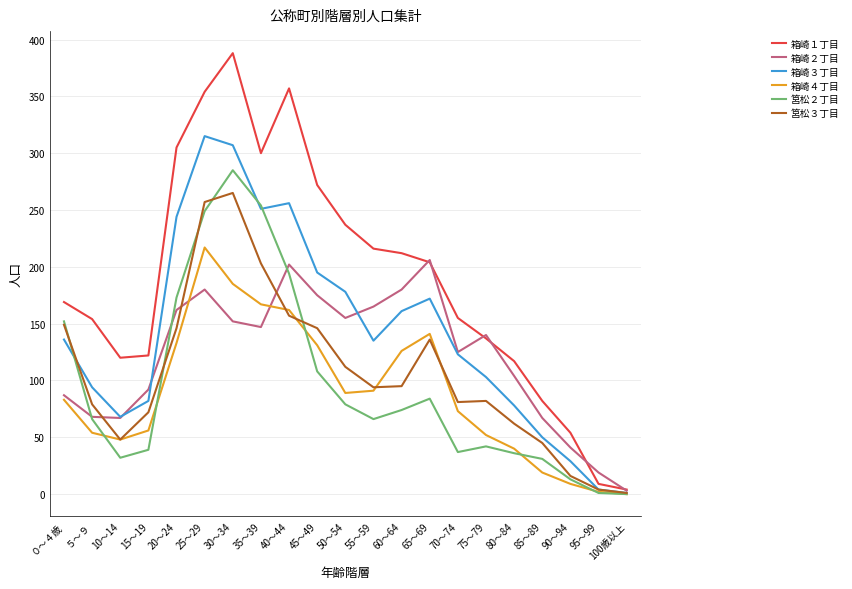

What is the average value of the 箱崎４丁目 series?

89